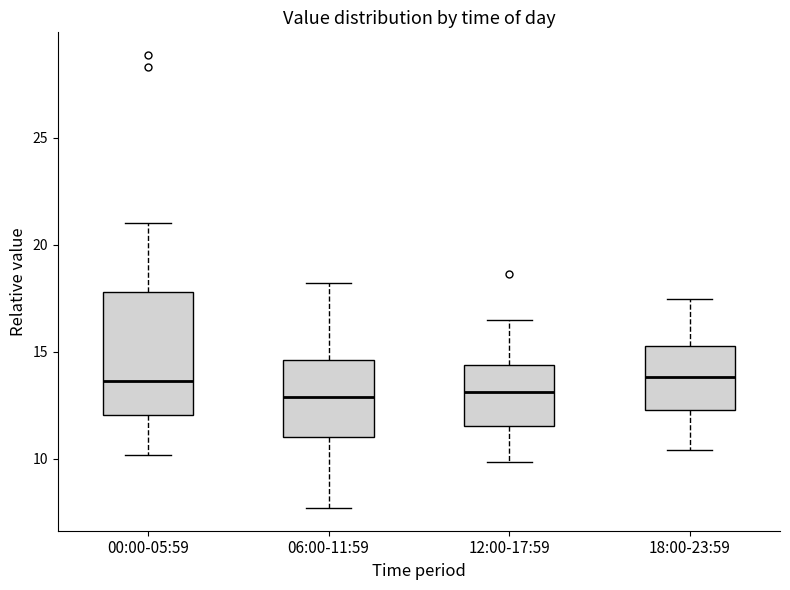

Reading left to right, transcribe this box plot: for each box, give where its median line is, the range the box spans, and where its two whiskers end, as read against the y-axis. The values are not printed on the chart, so give them approximately, as read against the axis.

00:00-05:59: median 13.5, box 12.0 to 18.0, whiskers 10.0 to 21.0
06:00-11:59: median 13.0, box 11.0 to 14.5, whiskers 7.5 to 18.0
12:00-17:59: median 13.0, box 11.5 to 14.5, whiskers 10.0 to 16.5
18:00-23:59: median 14.0, box 12.5 to 15.5, whiskers 10.5 to 17.5